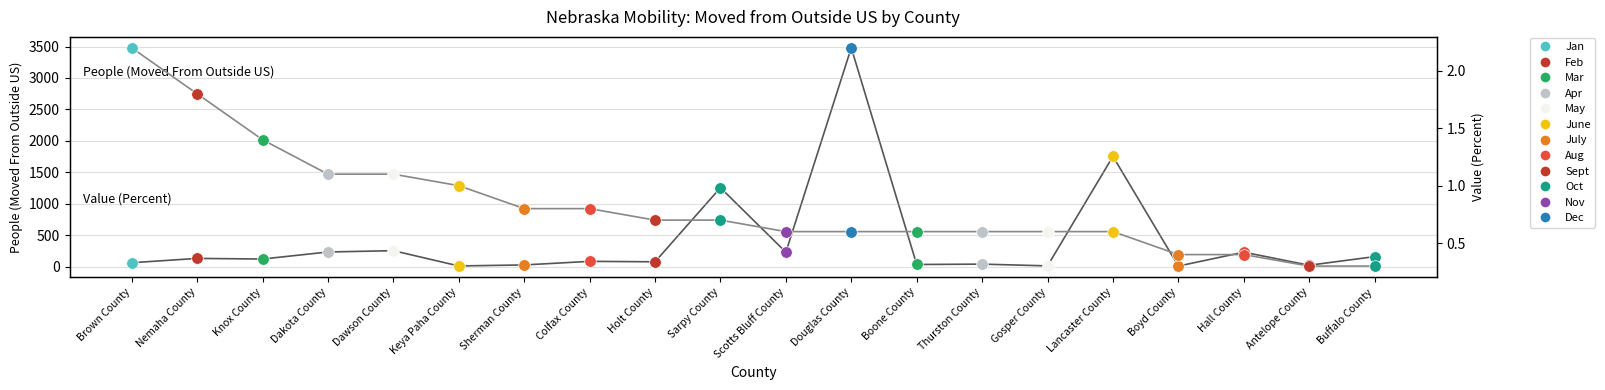

Is the value of Value (Percent) at Dawson County greater than the value of People (Moved From Outside US) at Boone County?

No